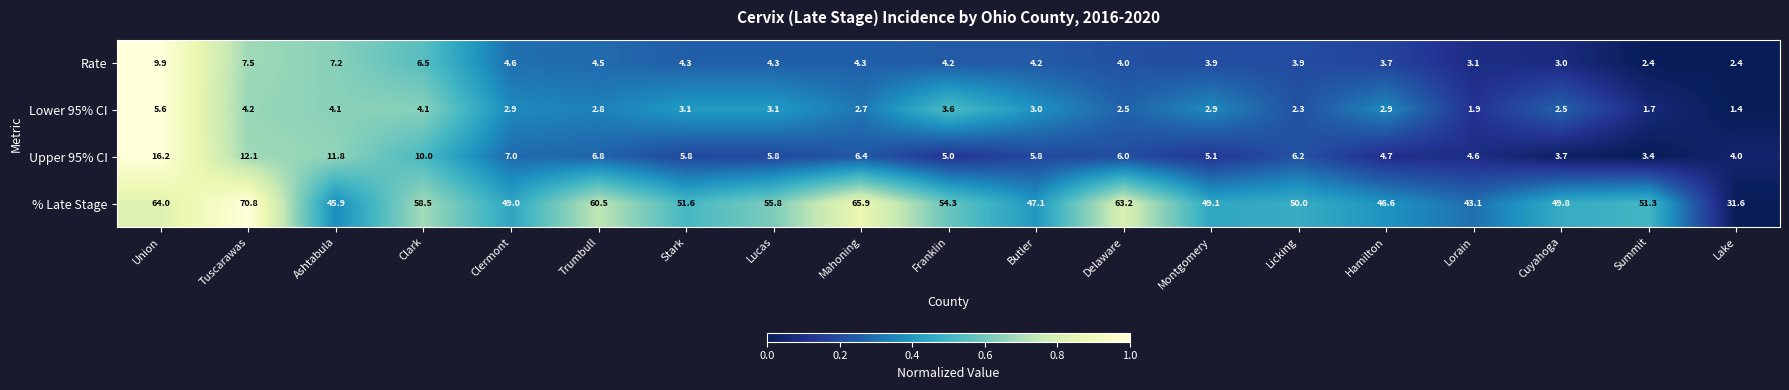

The value of % Late Stage at Franklin is 85.9. True or false?

False